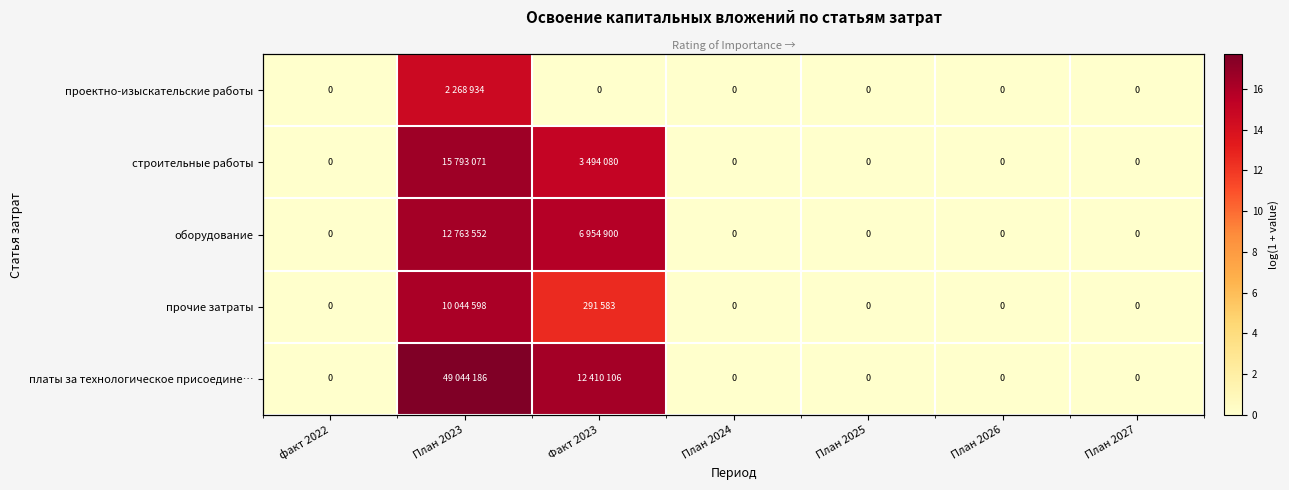

The value of строительные работы at План 2026 is 9.4. True or false?

False